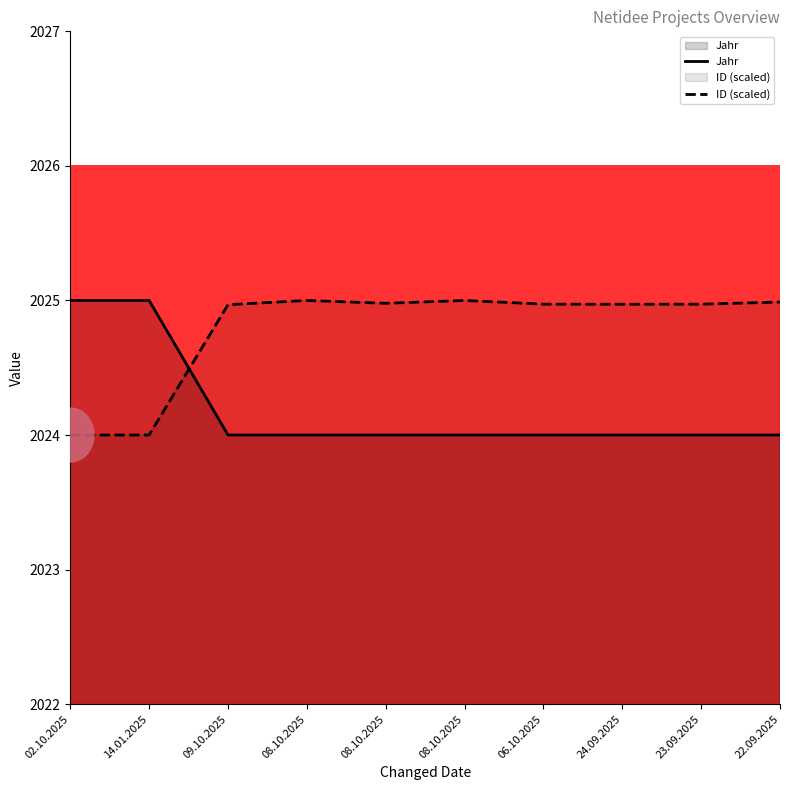

What is the label of the 8th point from the left?

24.09.2025